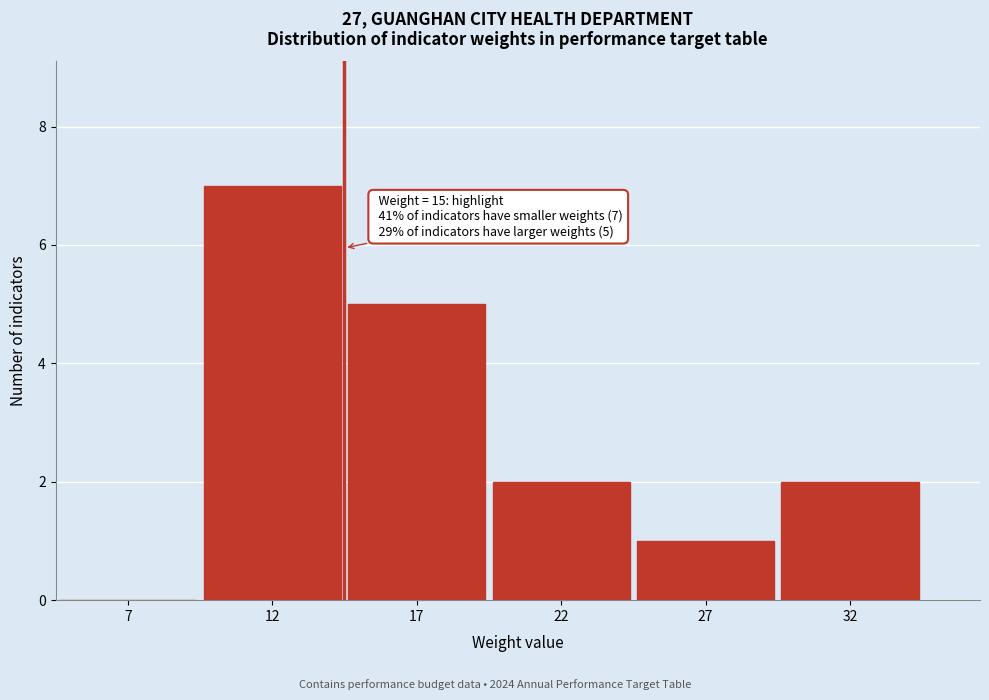

Reading left to right, what are all the values shown in this chart?

7=0	12=7	17=5	22=2	27=1	32=2